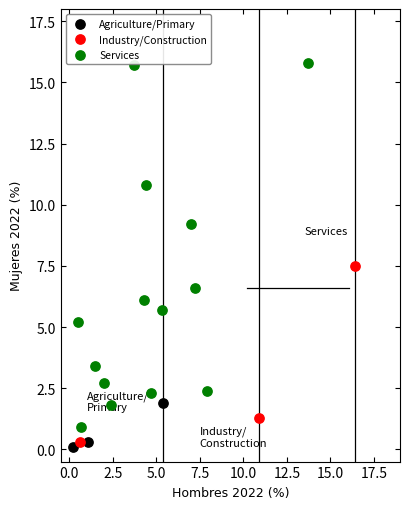

Which series has the largest Y range (max minus min)?

Services